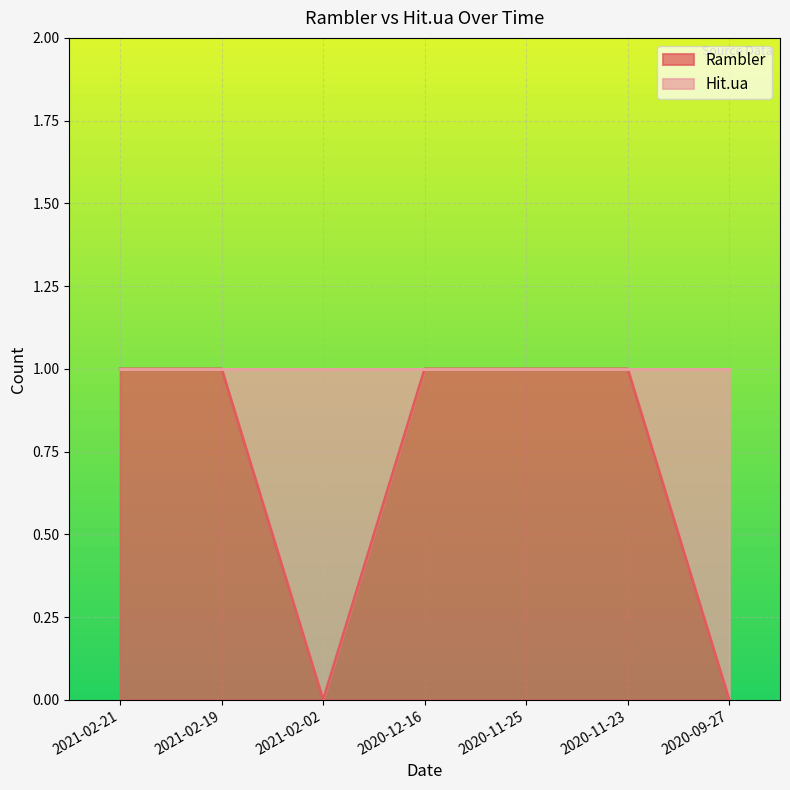

How many lines are shown in the chart?

1